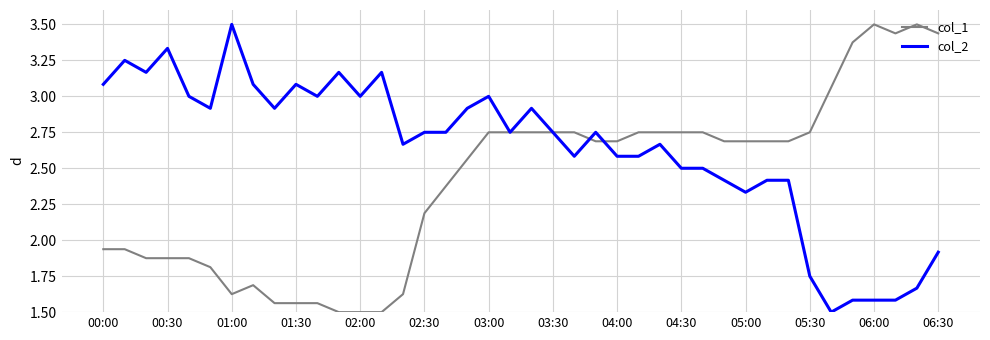

List the series in order of their overall mean, lowest first.

col_1, col_2